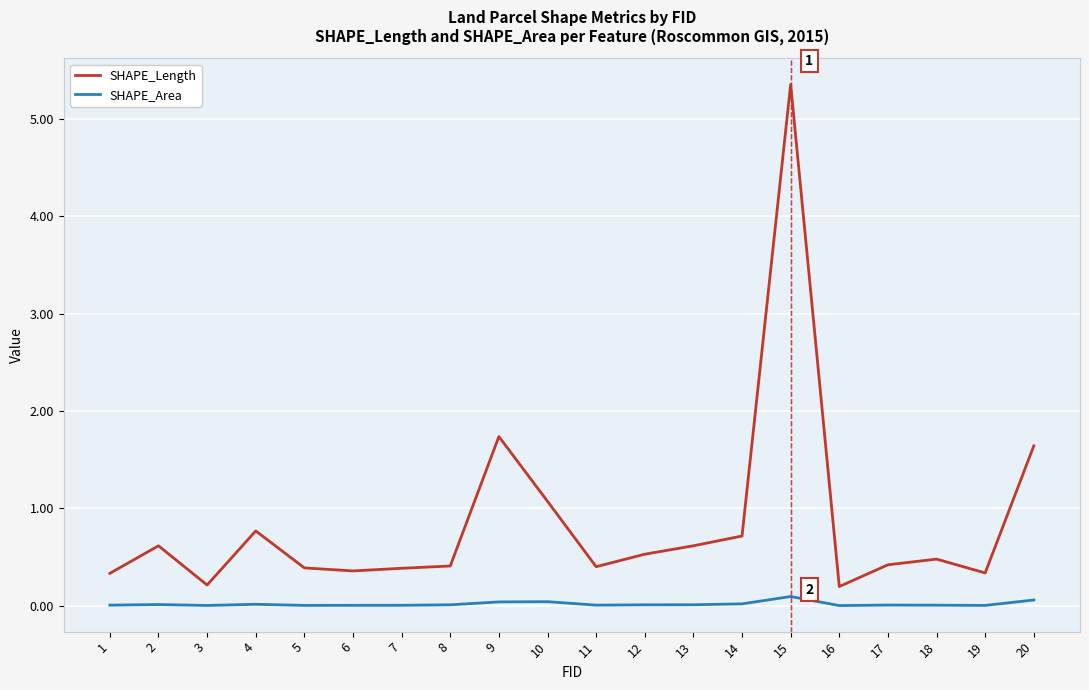

True or false: SHAPE_Area has more than 0 interior local peaks.

True